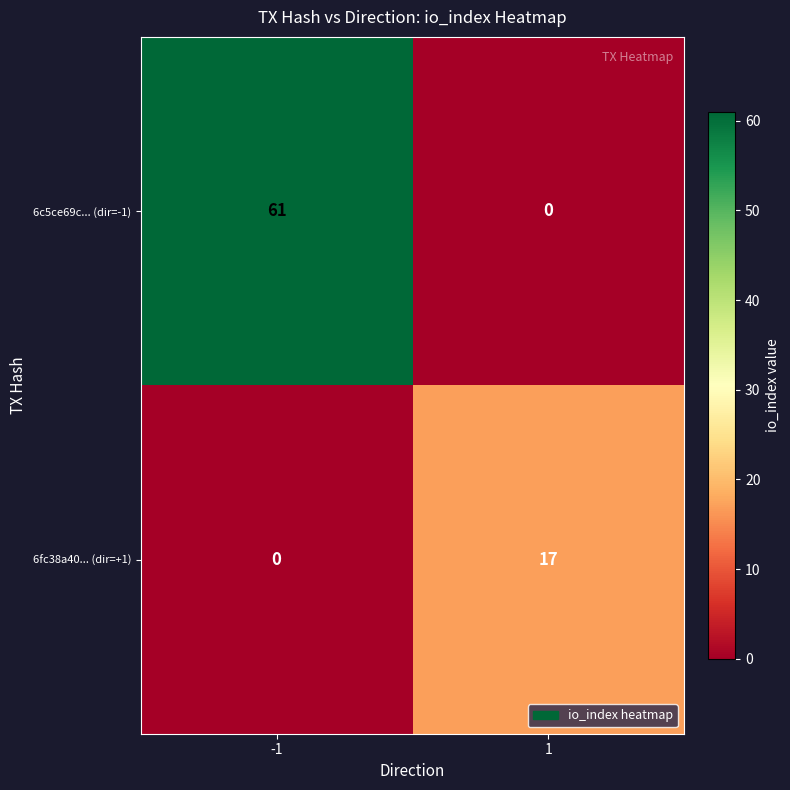

What is the greatest value displayed?

61